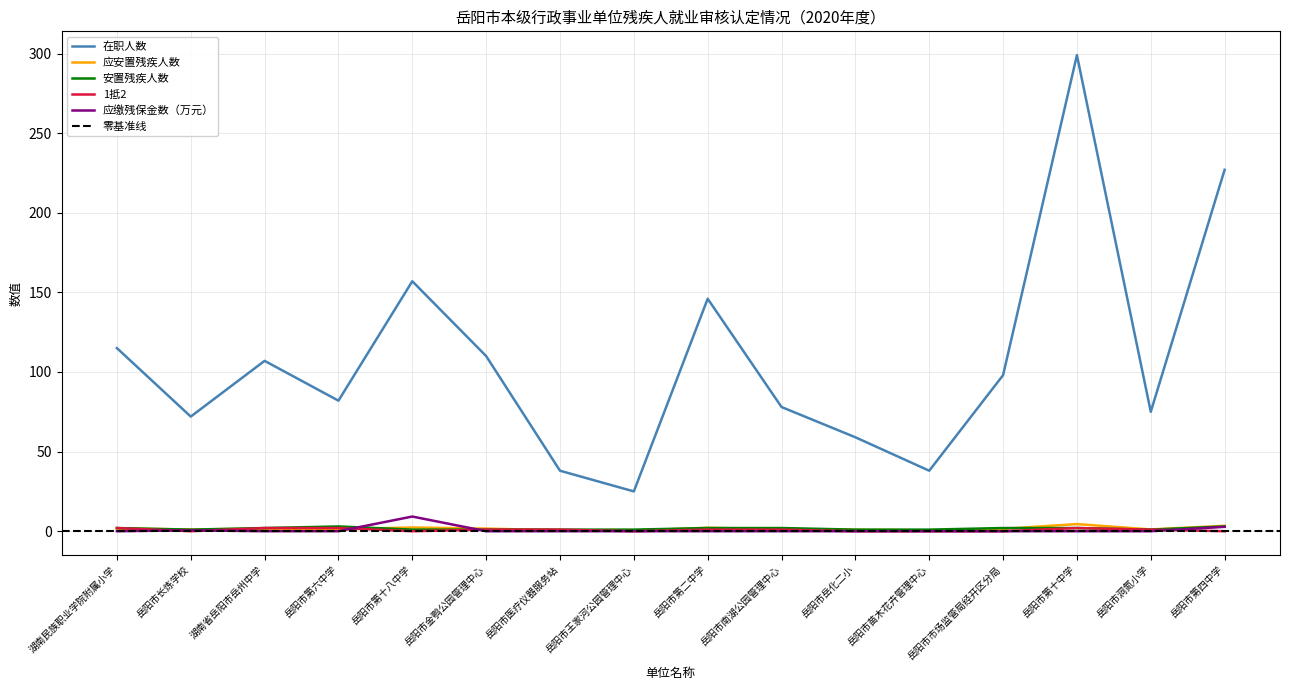

Where is 应安置残疾人数 nearest to the value 2?

岳阳市第二中学